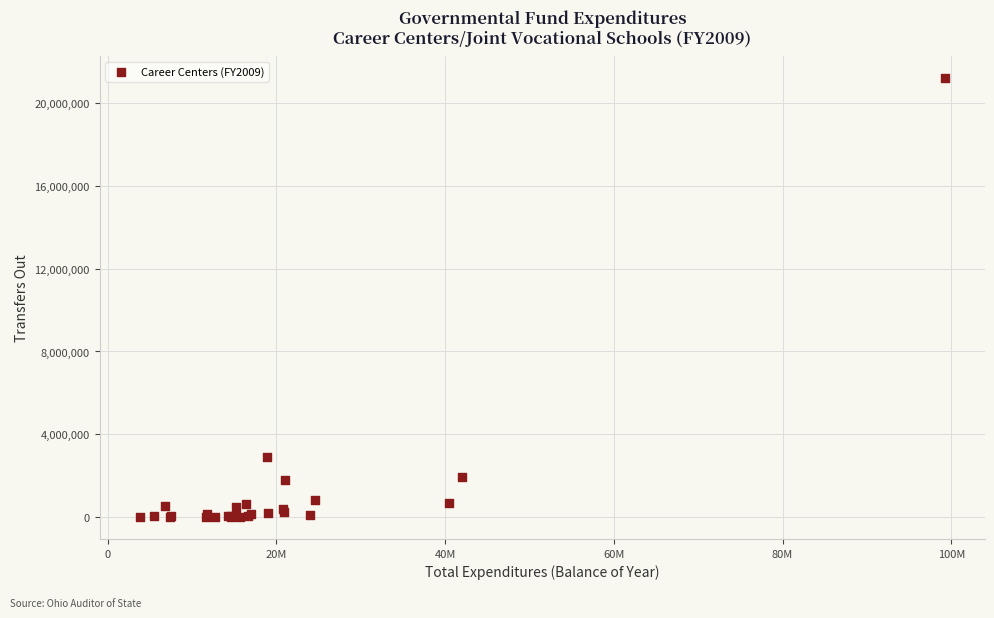

What Y value in the scatter plot is closest to 10602798?

2899859